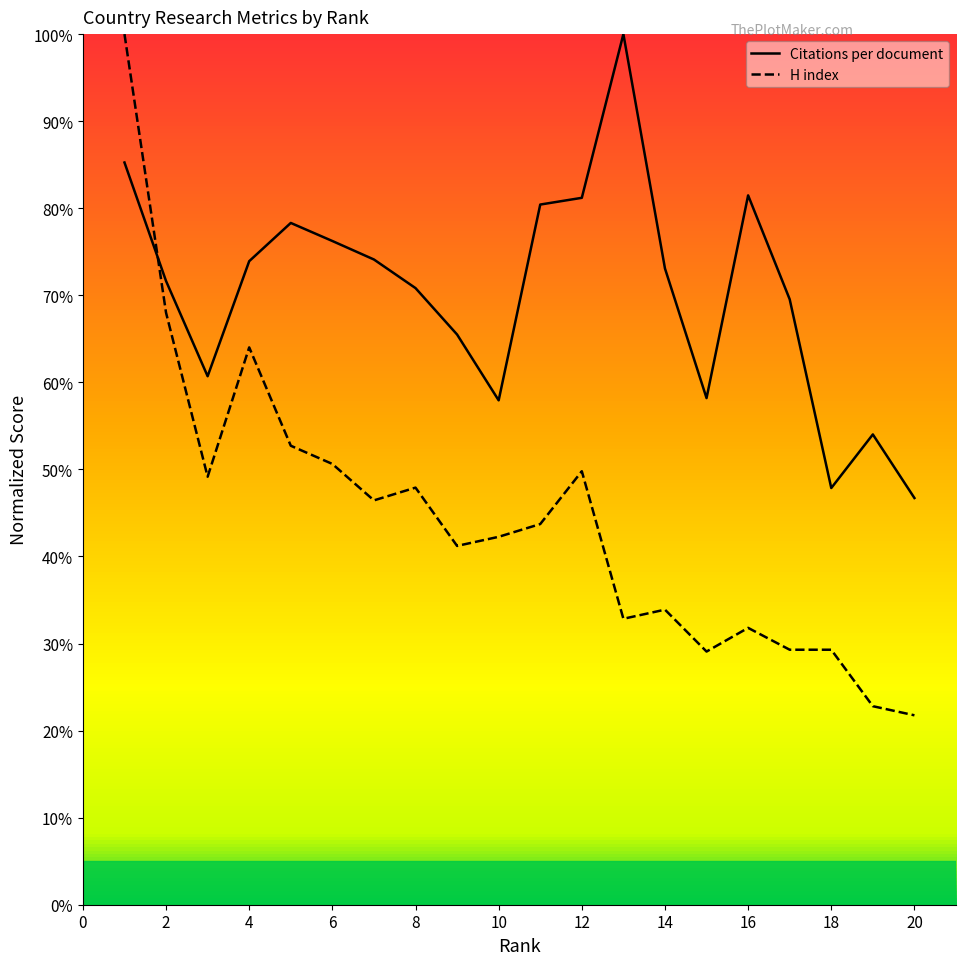

Reading left to right, what are all the values shown in this chart?

Citations per document: 85.3	71.6	60.7	73.9	78.3	76.2	74.1	70.8	65.5	57.9	80.4	81.2	100.0	73.1	58.2	81.5	69.5	47.9	54.0	46.7
H index: 100.0	68.0	49.2	64.0	52.7	50.6	46.4	47.9	41.2	42.3	43.7	49.8	32.8	33.9	29.1	31.8	29.3	29.3	22.8	21.8